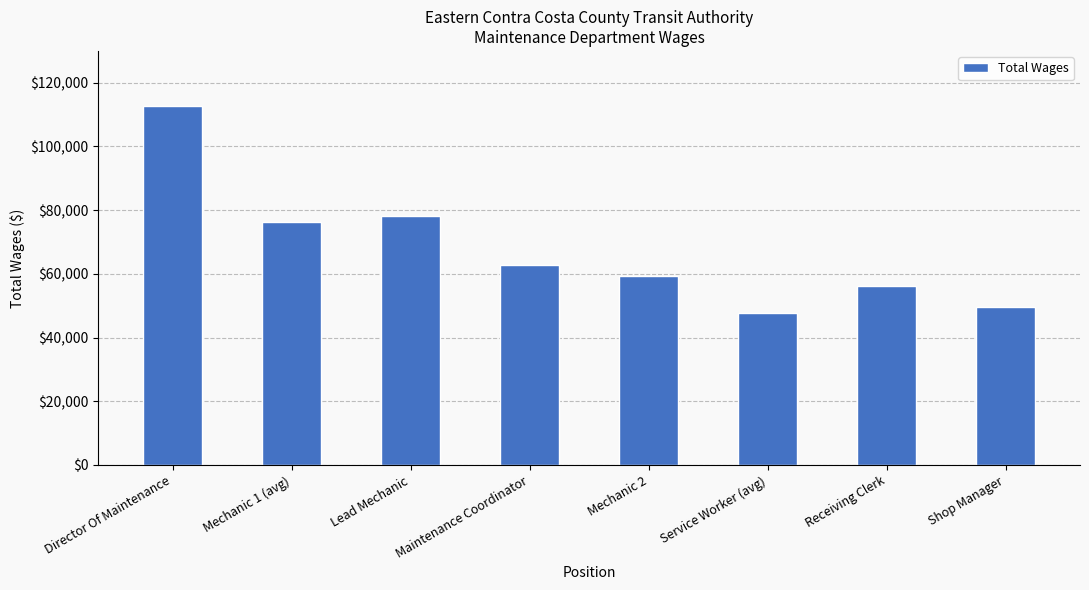

Reading left to right, extract all data points from this chart.

Director Of Maintenance=112788	Mechanic 1 (avg)=76322	Lead Mechanic=78059	Maintenance Coordinator=62736	Mechanic 2=59253	Service Worker (avg)=47566	Receiving Clerk=56085	Shop Manager=49473